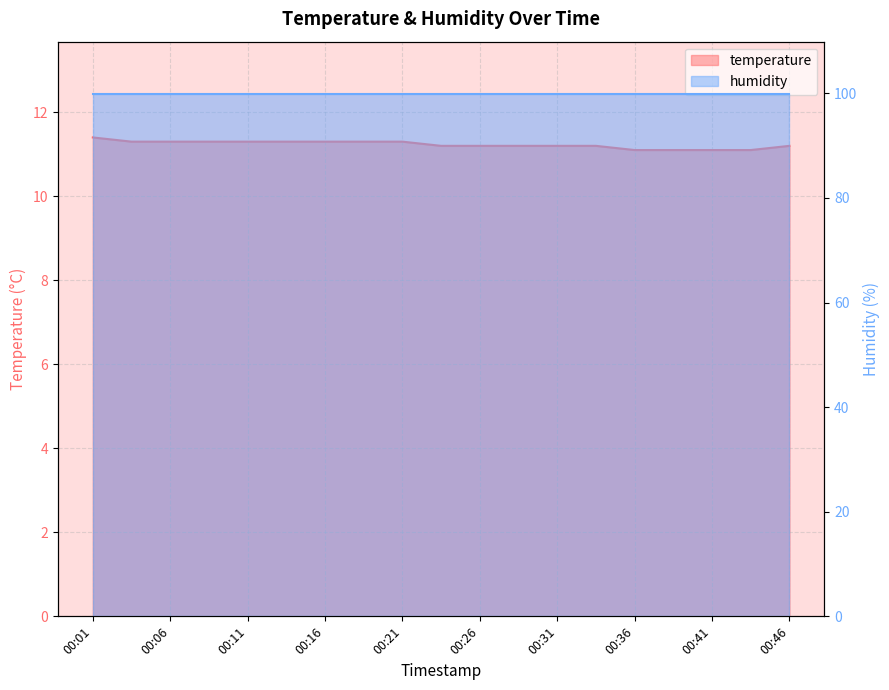

Which category has the highest value across all series?

00:01